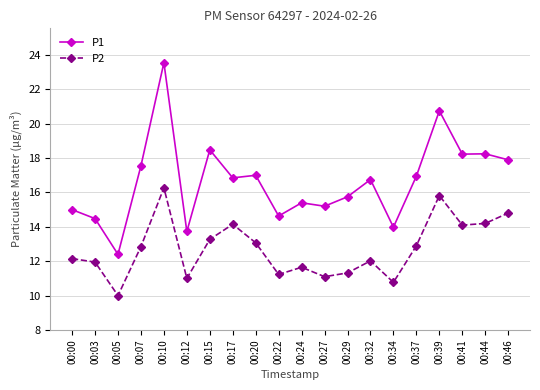

At which category is the sum across all series the highest?

00:10